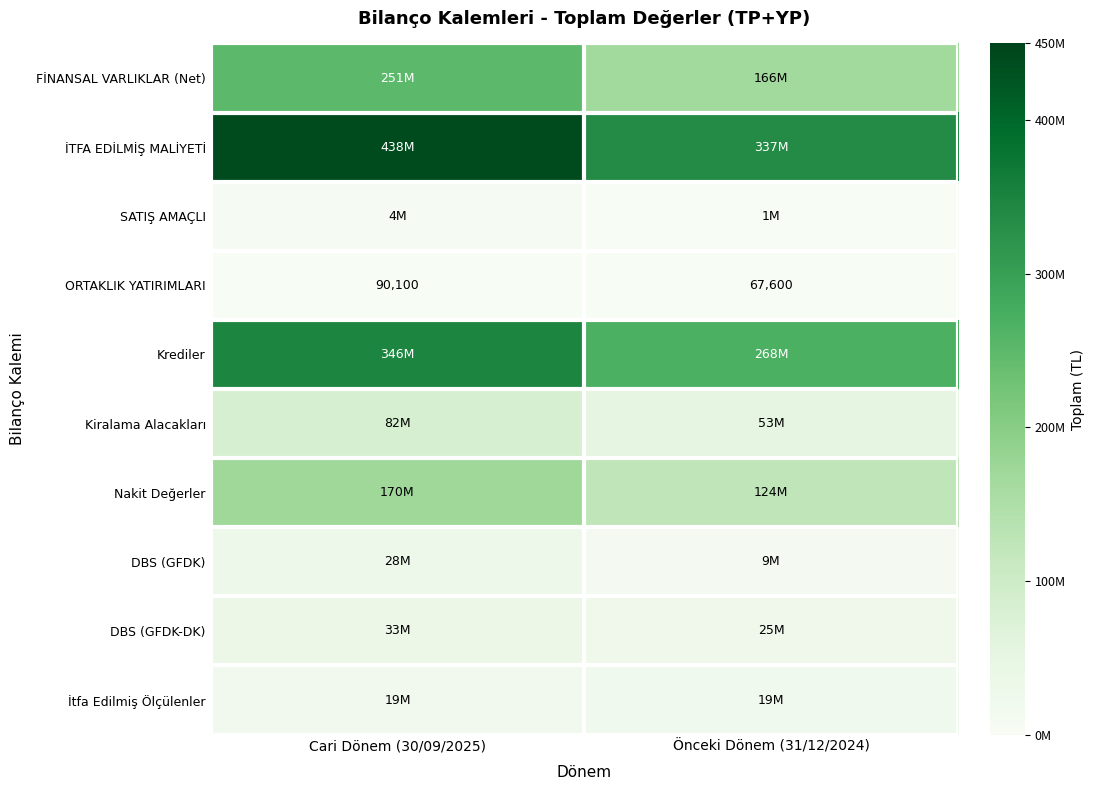

What is the difference between the ORTAKLIK YATIRIMLARI values at Cari Dönem (30/09/2025) and Önceki Dönem (31/12/2024)?

22500